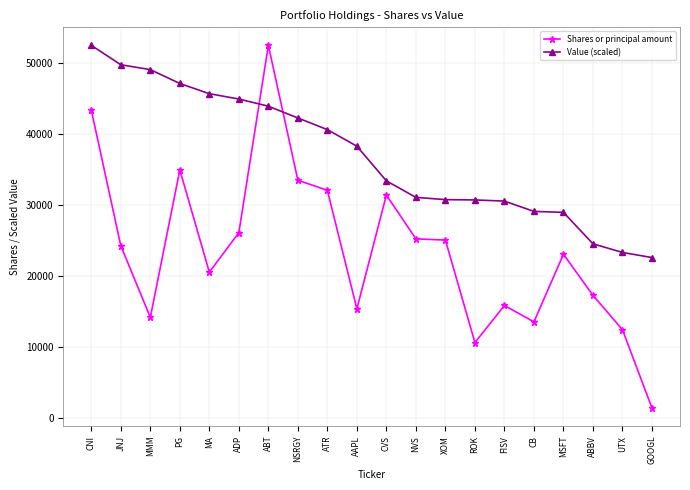

At which category does Shares or principal amount reach its first local peak?

PG